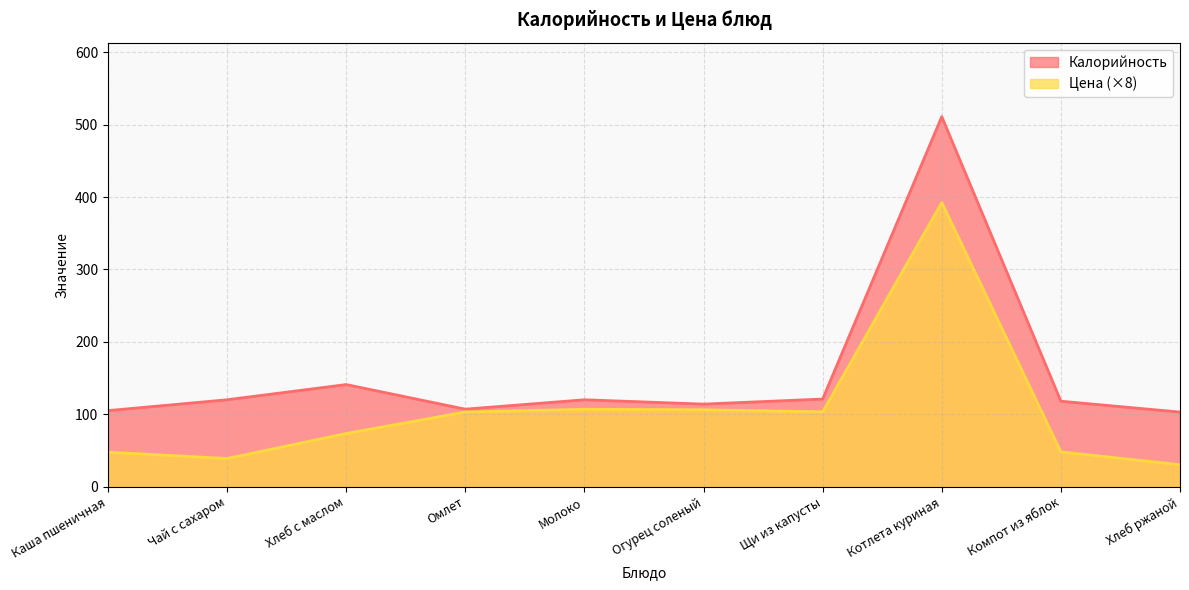

Between Каша пшеничная and Омлет, which series saw the biggest shift?

Цена (×8)